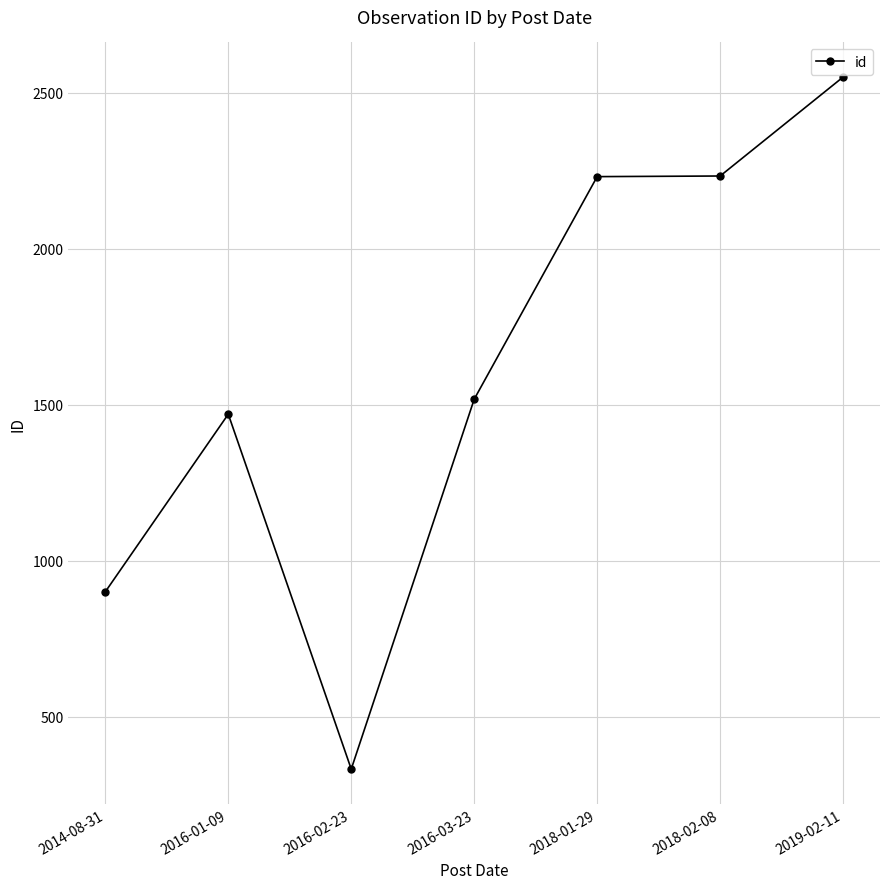

What is the maximum value shown in the chart?

2550